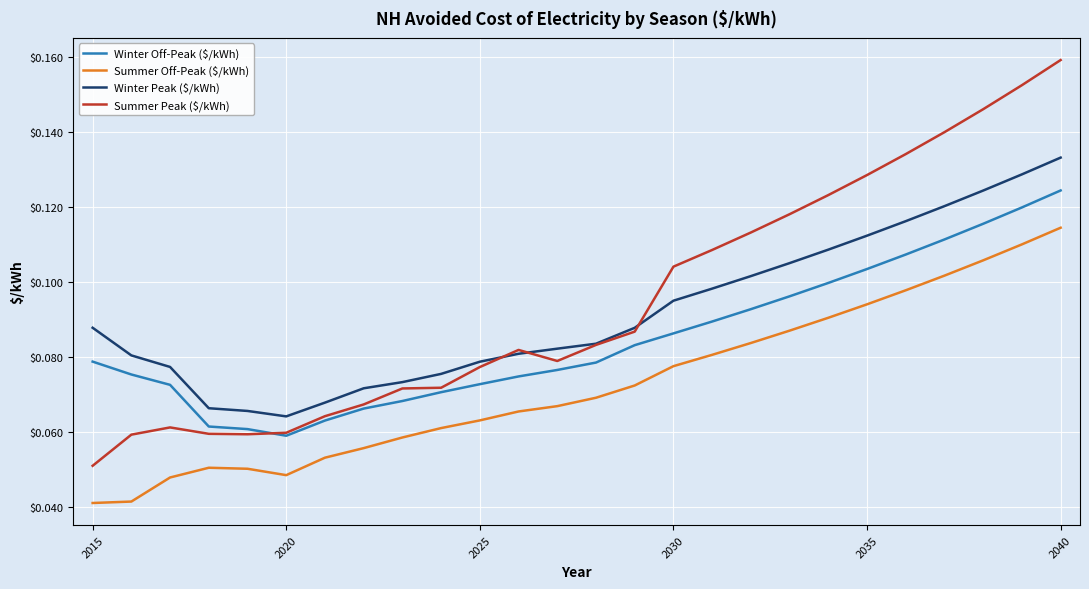

Which series has the widest spread of values?

Summer Peak ($/kWh)